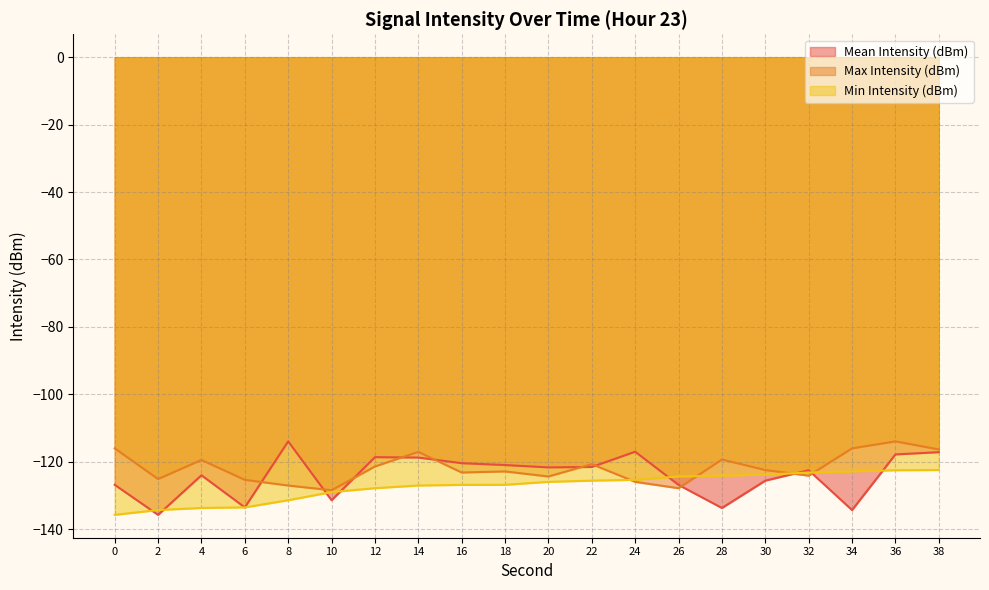

What is the difference between the maximum and minimum values in the Max Intensity (dBm) series?

14.5